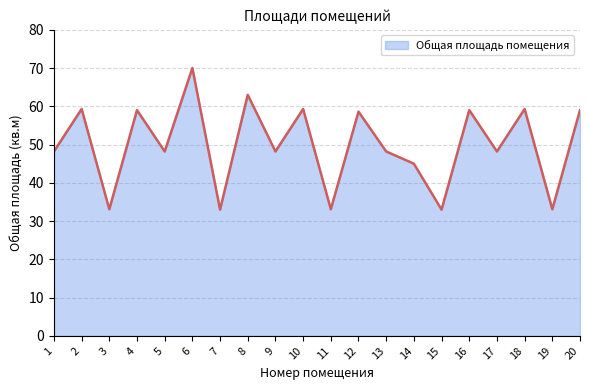

At which category does the data reach its first local peak?

2